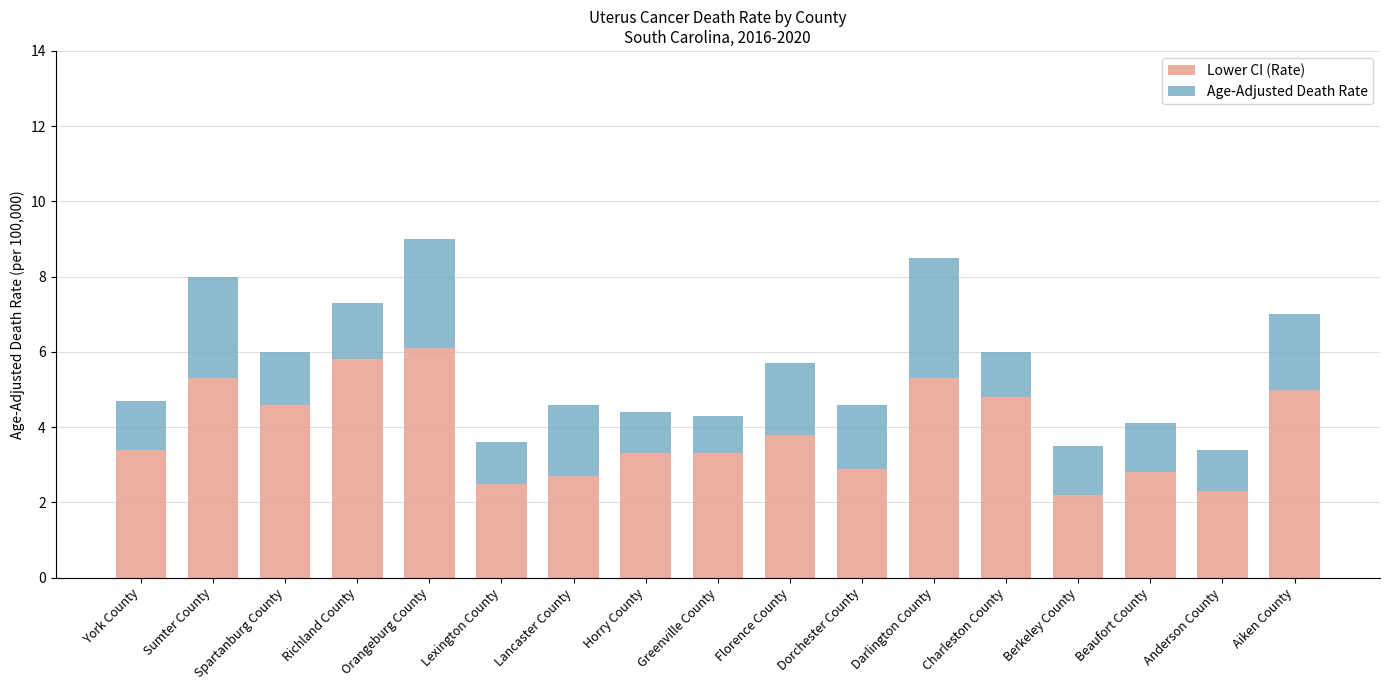

Which category has the highest value in the Lower CI (Rate) series?

Orangeburg County